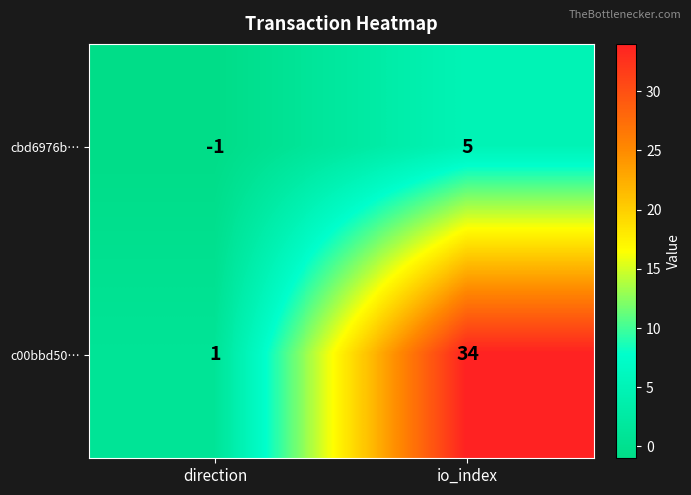

What is the difference between the highest and lowest values at io_index?

29